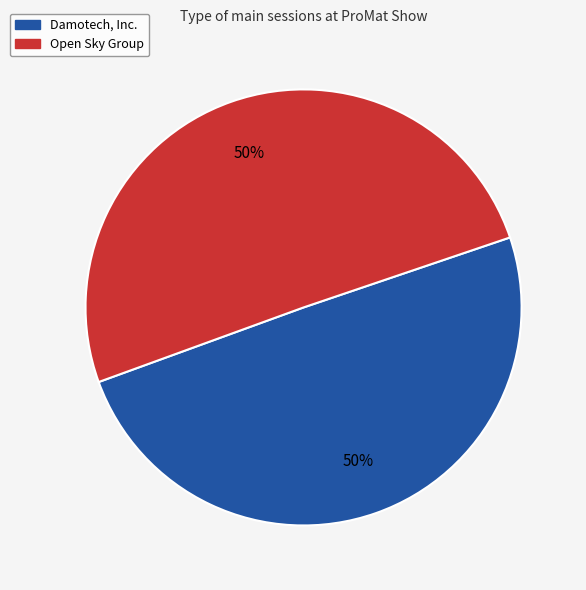

How many slices are in this pie chart?

2